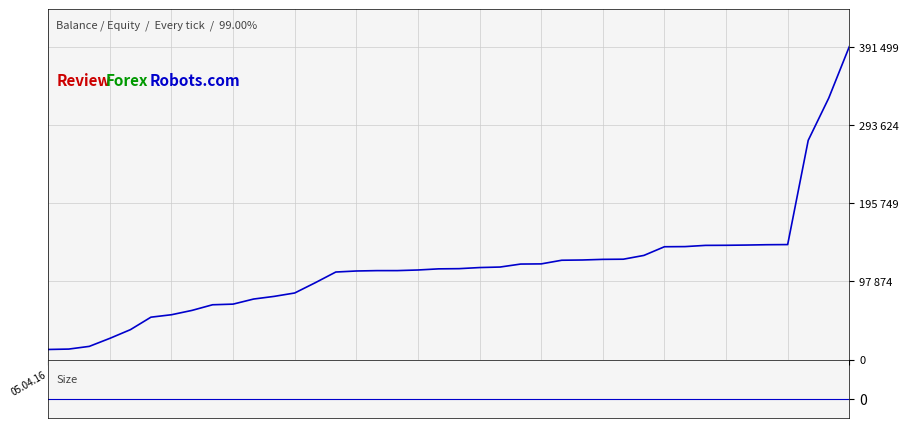

Where is СУМА (ГРН) nearest to the value 202075?

01.06.16